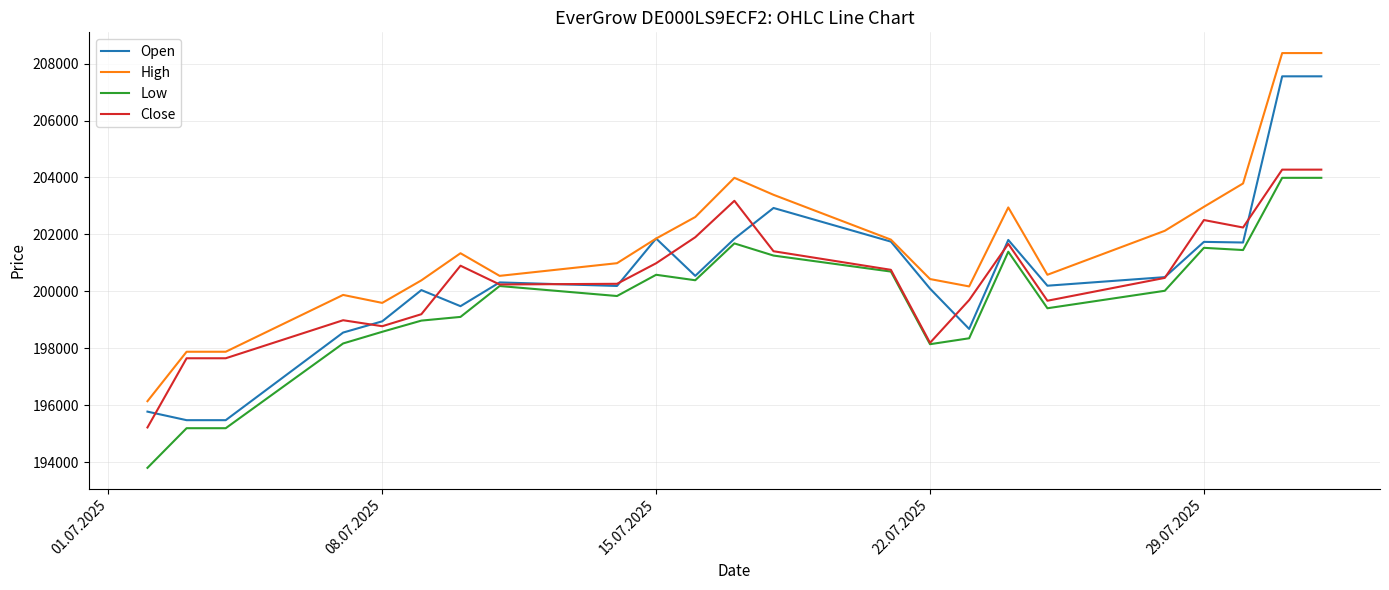

What is the lowest value of the Low series?

193798